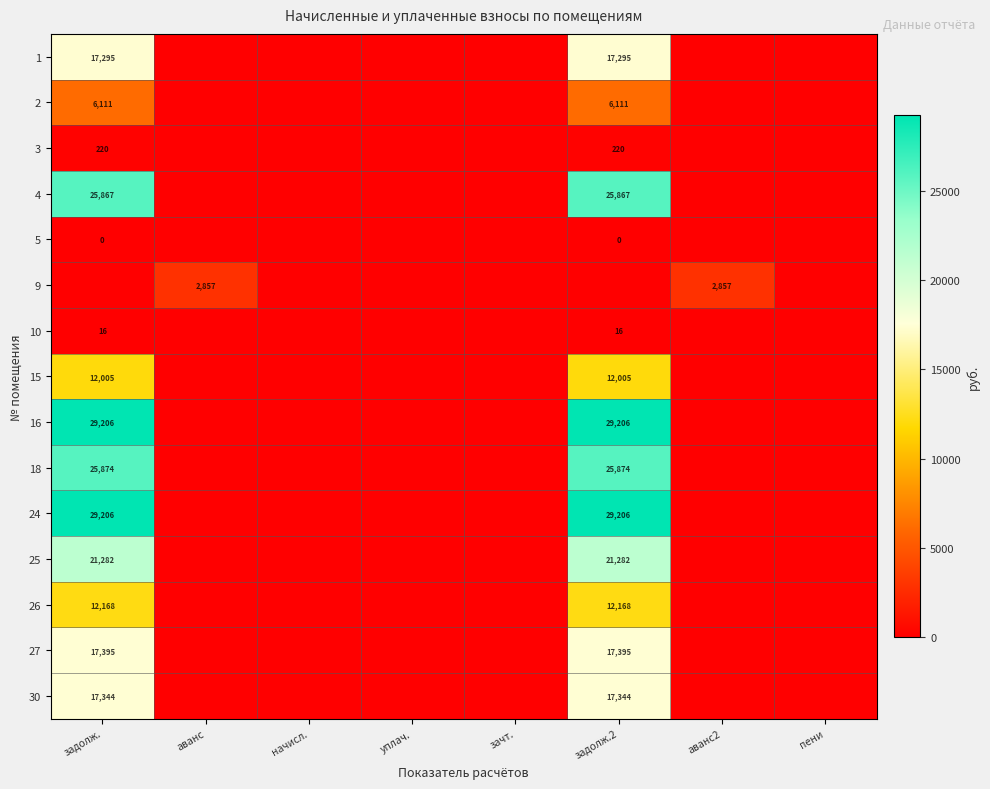

The 27 series shows 17395 at задолж.2. True or false?

True